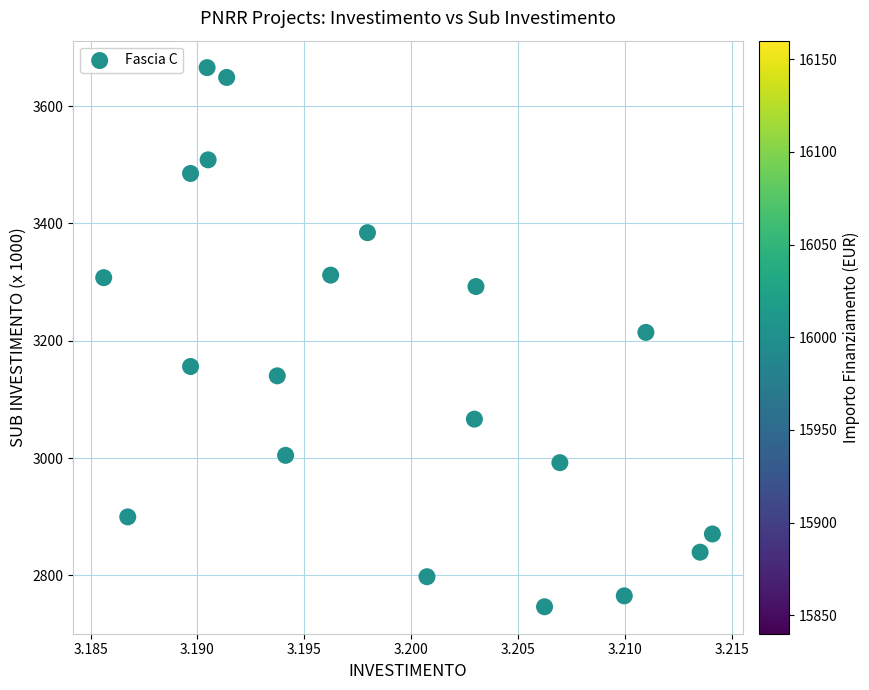

What is the range of Y values (max minus min)?

919.2